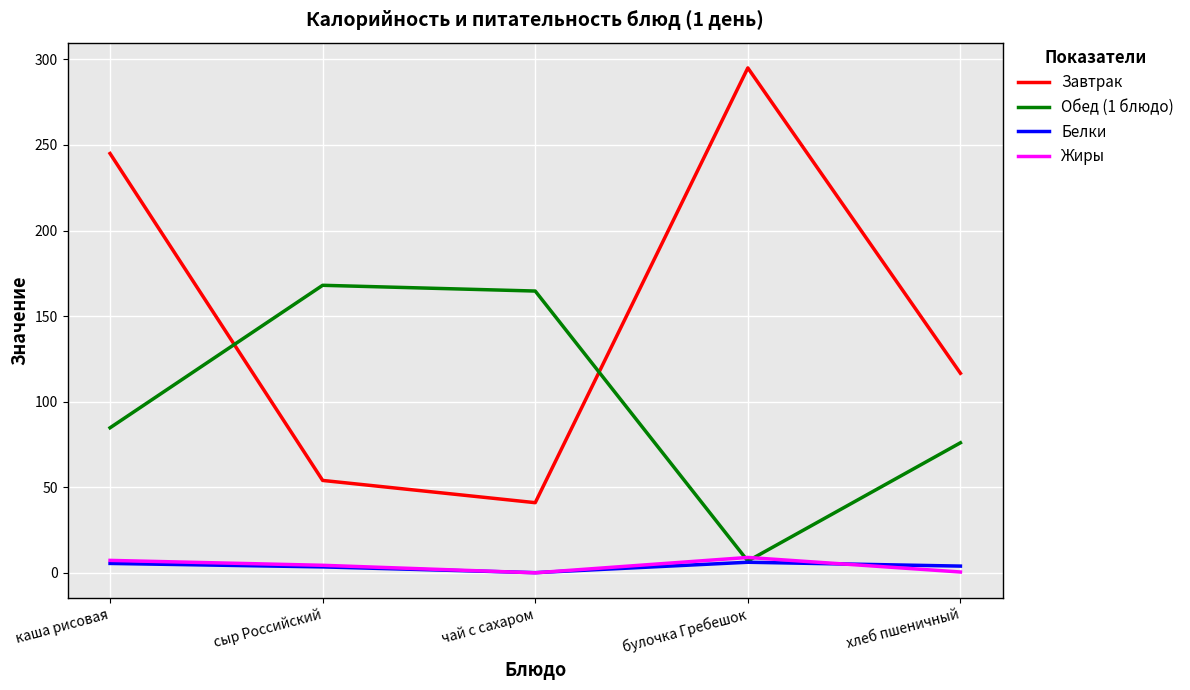

True or false: Завтрак has a value of 73.7 at чай с сахаром.

False